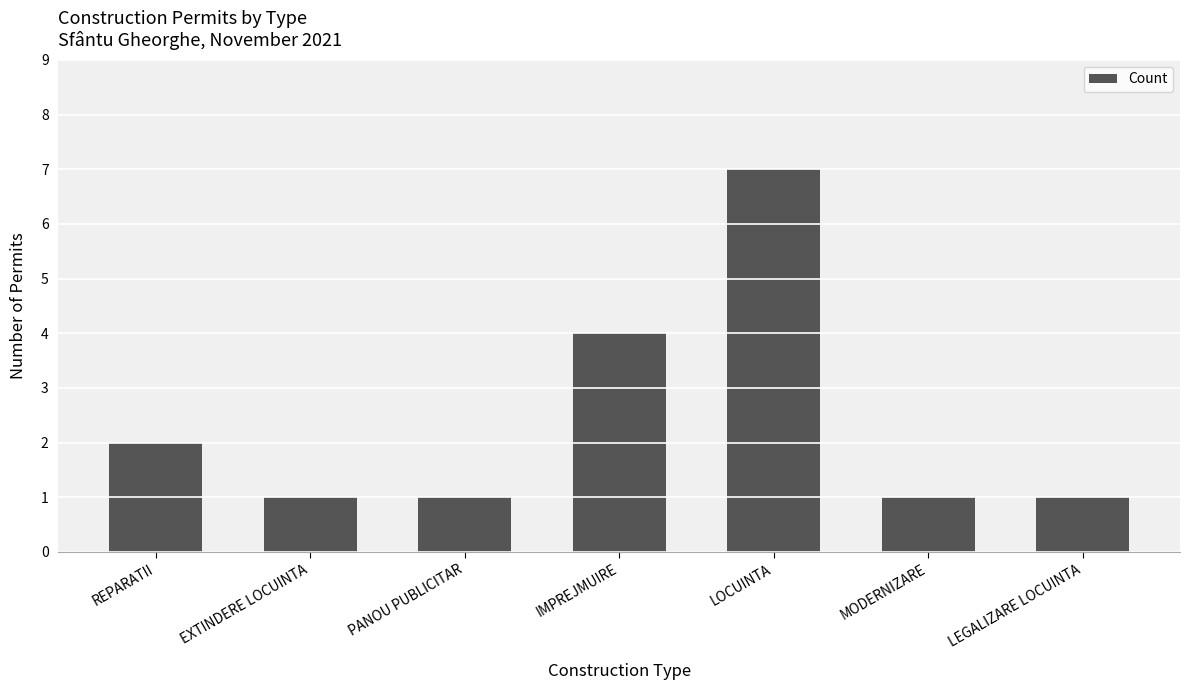

What is the label of the 6th bar from the left?

MODERNIZARE